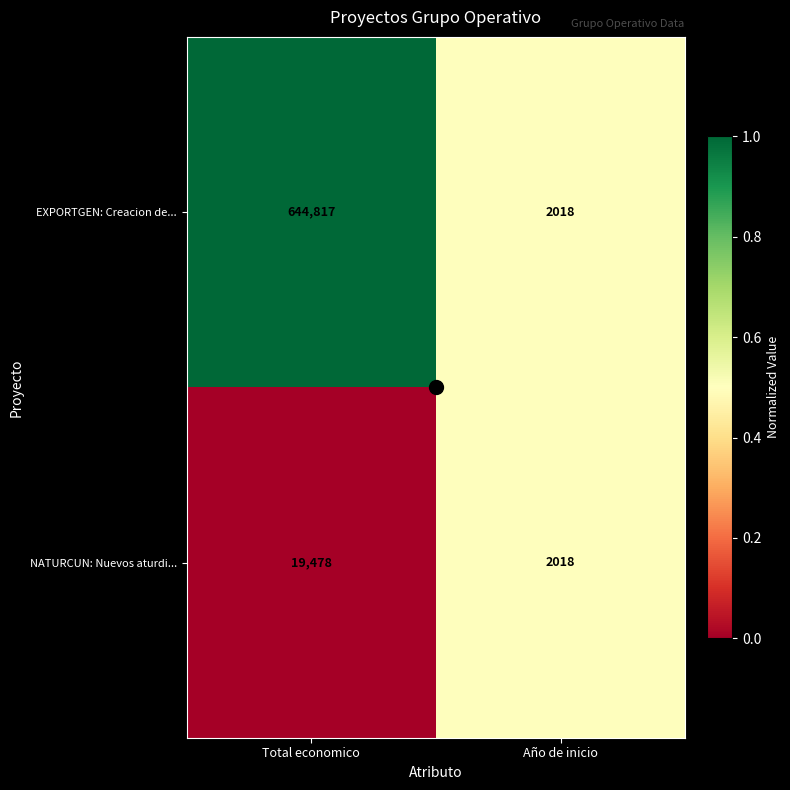

What value does the EXPORTGEN: Creacion de... series have at Año de inicio?

2018